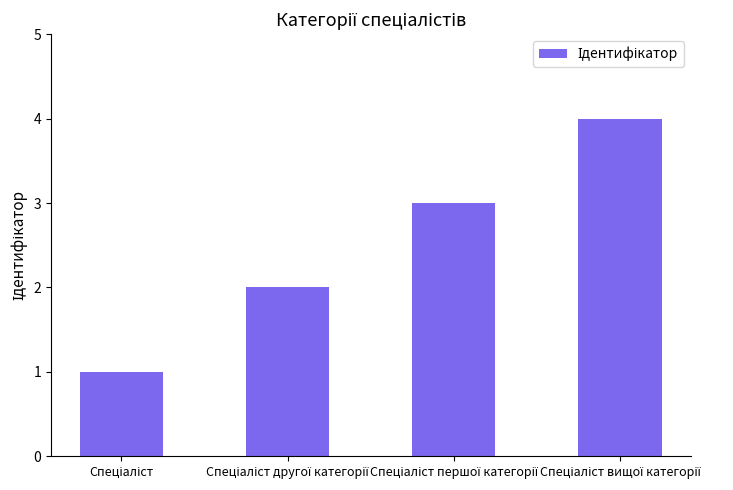

What is the sum of all values?

10